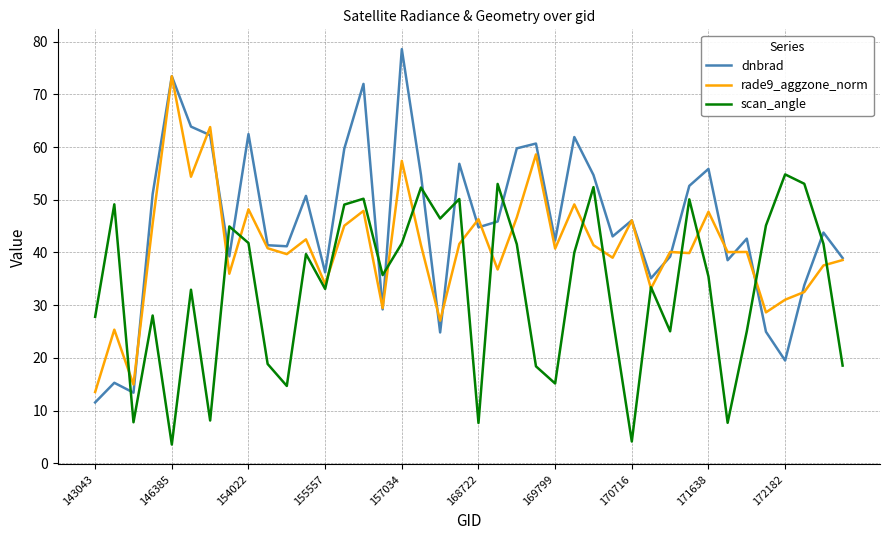

Rank the series by their average value, from highest to lowest.

dnbrad, rade9_aggzone_norm, scan_angle